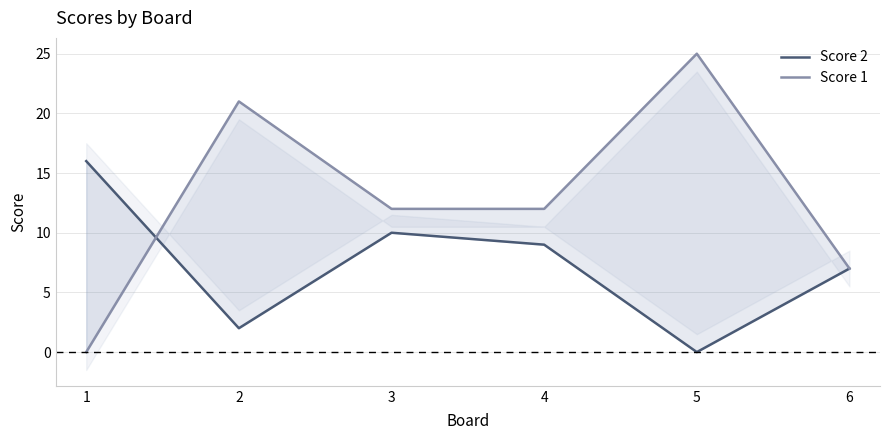

Is it true that Score 1 equals 12 at 3?

True